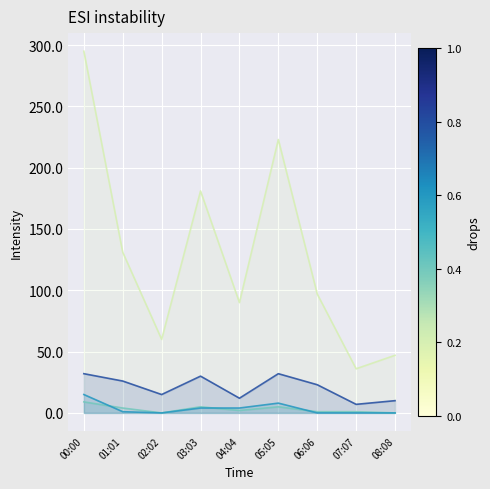

True or false: Жиры and Калорийность cross at least once.

False